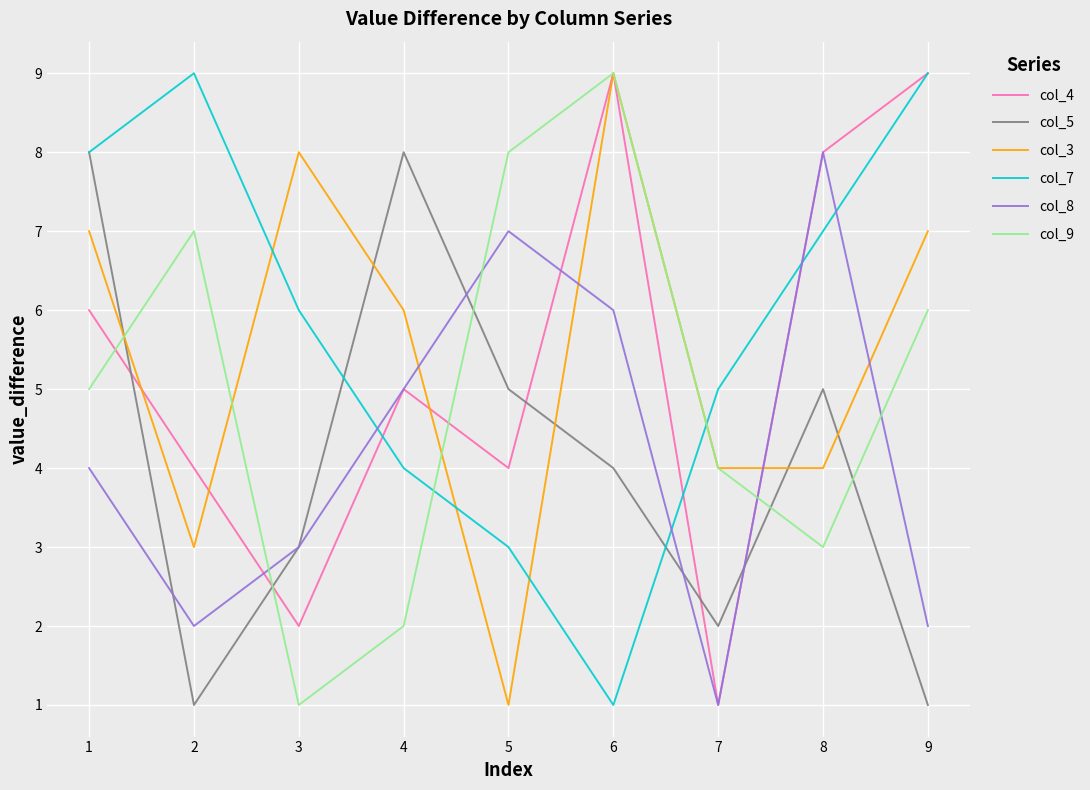

Count the col_7 values in the range 4 to 8.

5